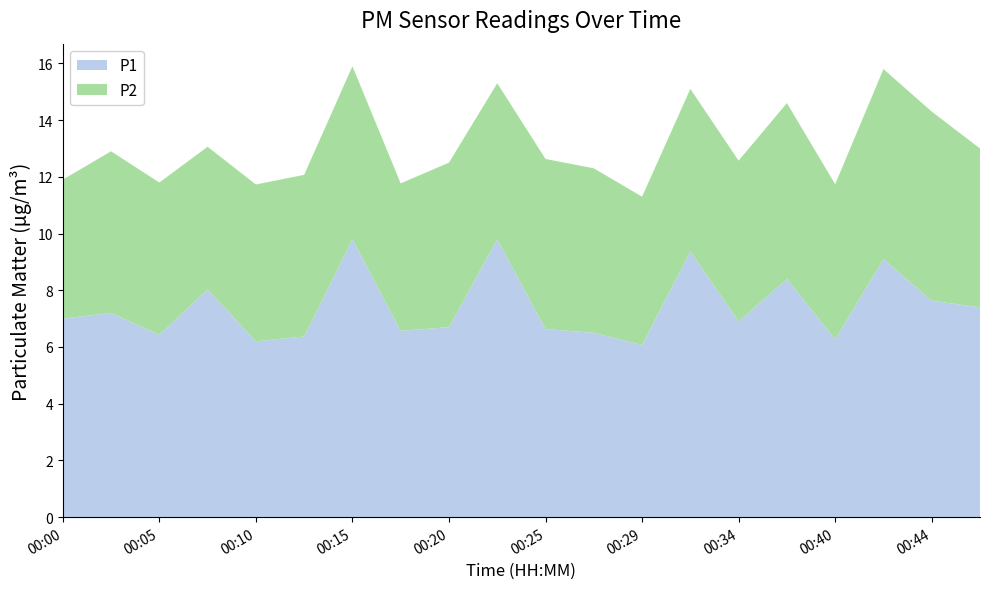

Reading left to right, what are all the values shown in this chart?

P1: 00:00=7.0	00:03=7.2	00:05=6.4	00:08=8.0	00:10=6.2	00:12=6.4	00:15=9.8	00:17=6.6	00:20=6.7	00:22=9.8	00:25=6.6	00:27=6.5	00:29=6.1	00:32=9.4	00:34=6.9	00:37=8.4	00:40=6.3	00:42=9.1	00:44=7.6	00:47=7.4
P2: 00:00=4.9	00:03=5.7	00:05=5.4	00:08=5.0	00:10=5.5	00:12=5.7	00:15=6.1	00:17=5.2	00:20=5.8	00:22=5.5	00:25=6.0	00:27=5.8	00:29=5.2	00:32=5.7	00:34=5.7	00:37=6.2	00:40=5.5	00:42=6.7	00:44=6.7	00:47=5.6